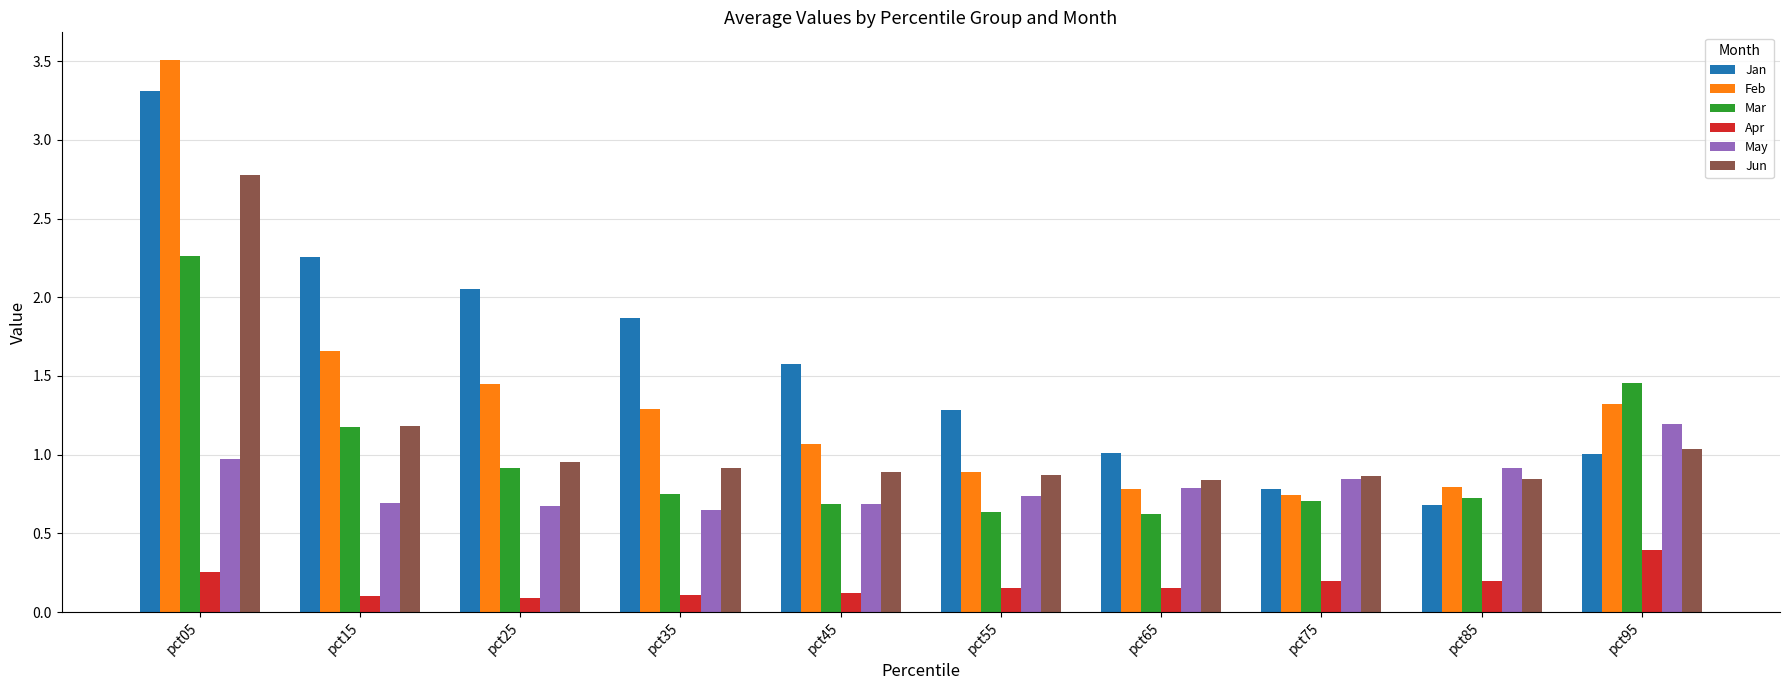

List the series in order of their peak value, highest first.

Feb, Jan, Jun, Mar, May, Apr